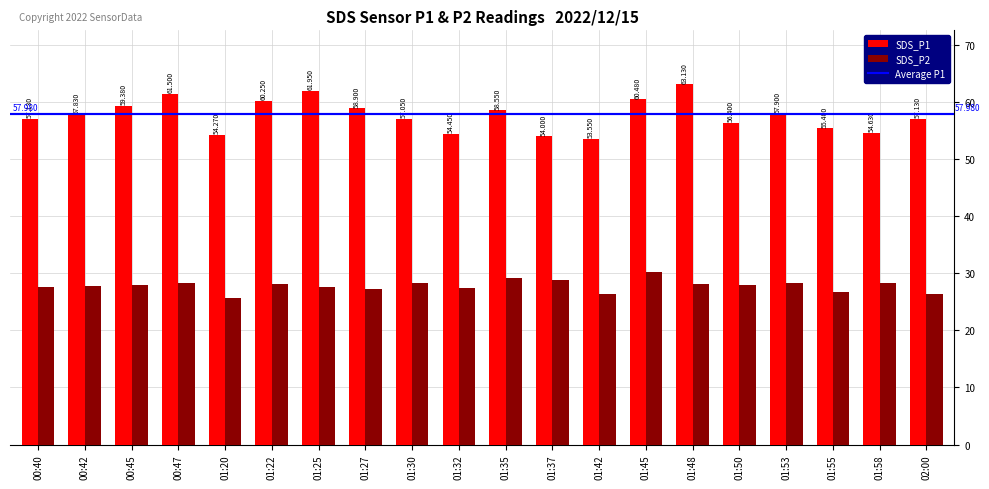

Where does the SDS_P1 series first go above 57?

00:40